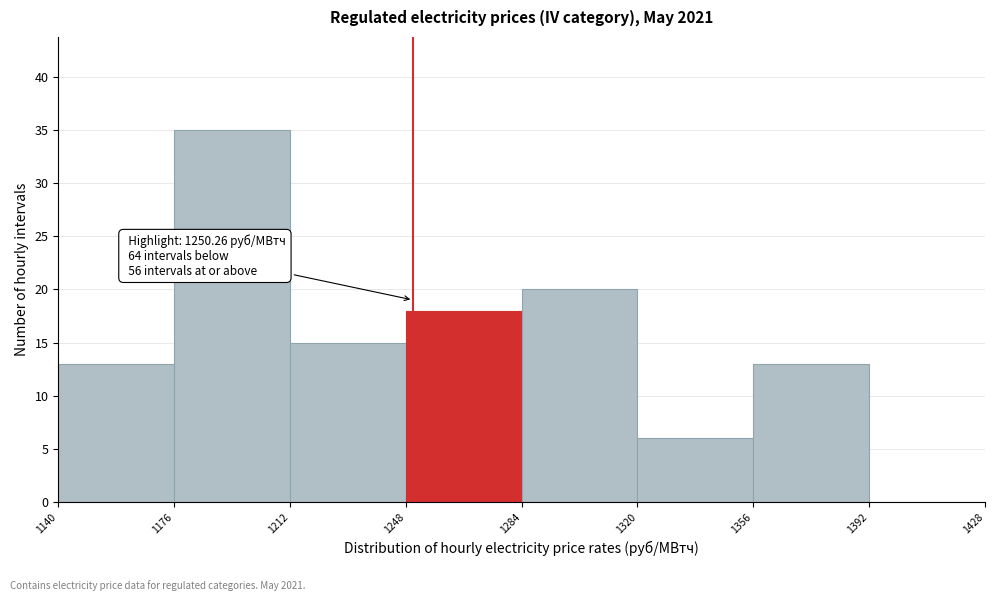

Over which range of the x-axis is the bar tallest?

1176 to 1212